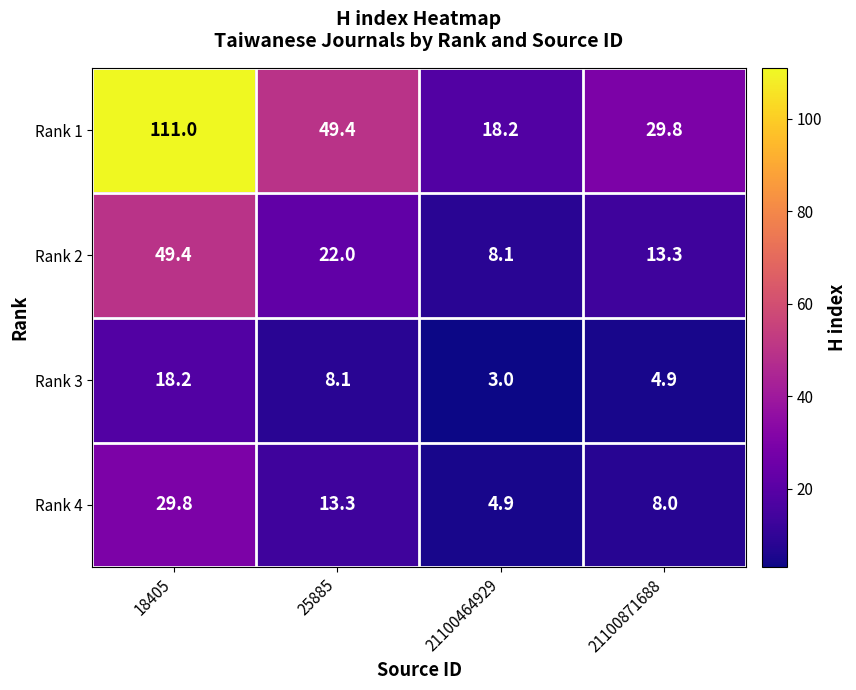

What is the difference between the maximum and minimum values in the Rank 1 series?

92.8